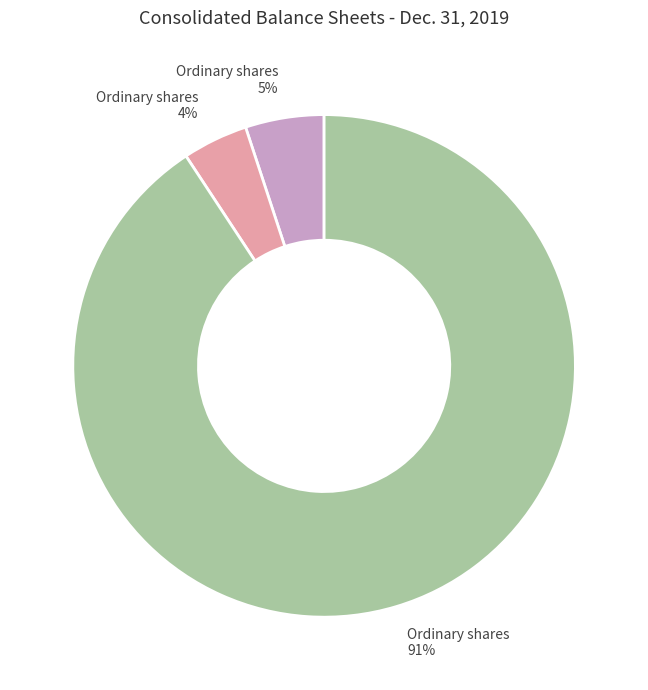

To the nearest percent, what is the average slice percentage?

33%